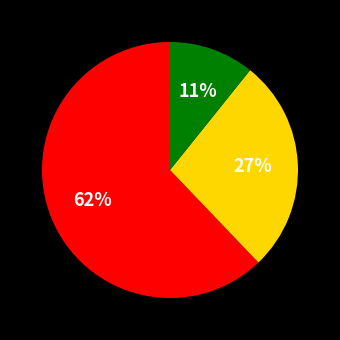

To the nearest percent, what is the average slice percentage?

33%